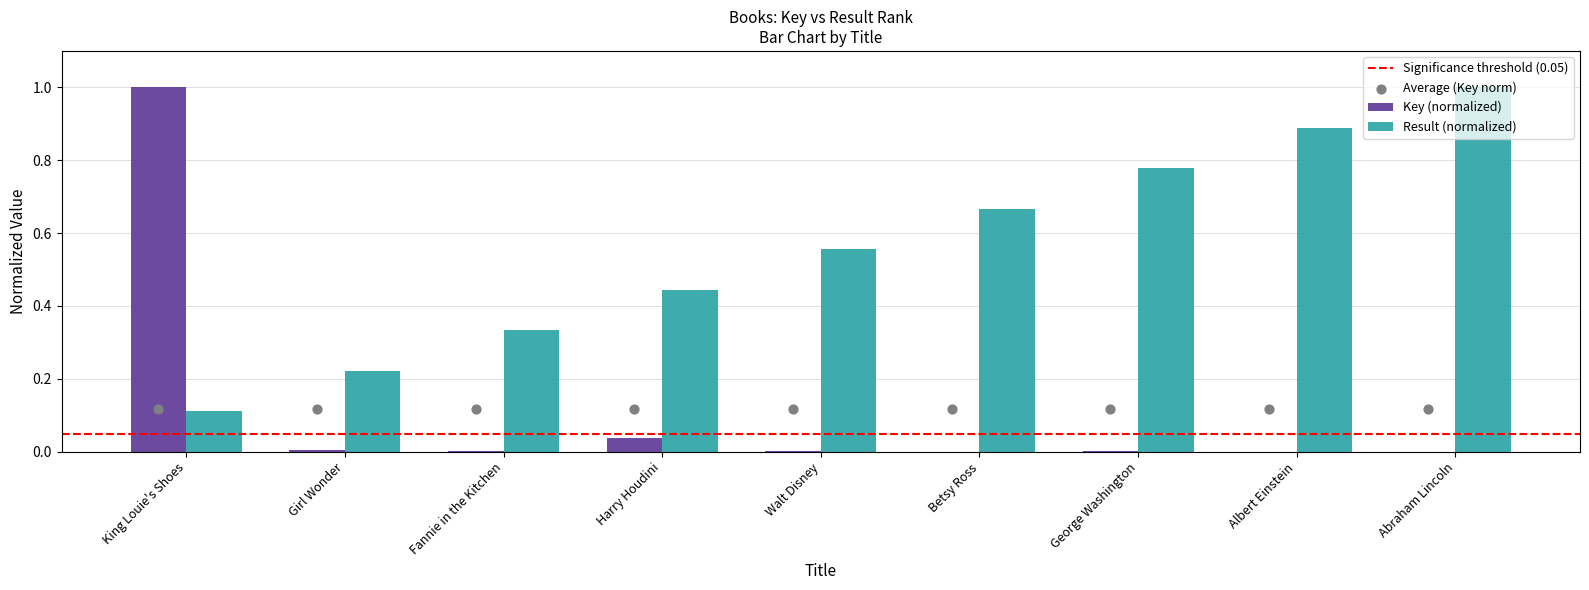

What is the total value across all series at Harry Houdini?

0.5